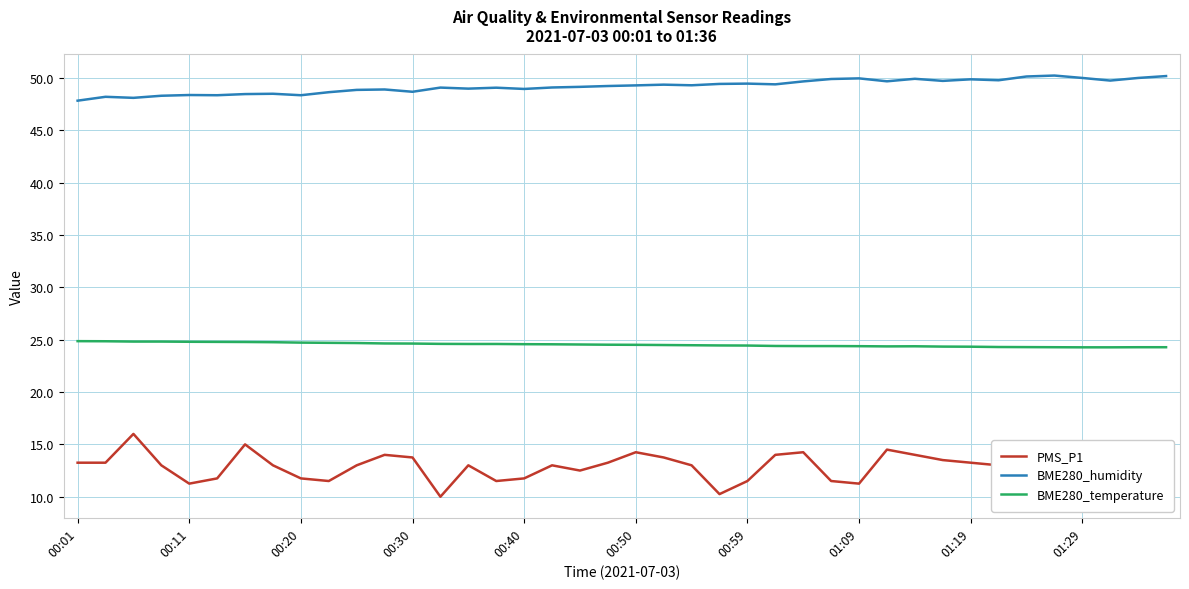

List the series in order of their peak value, lowest first.

PMS_P1, BME280_temperature, BME280_humidity